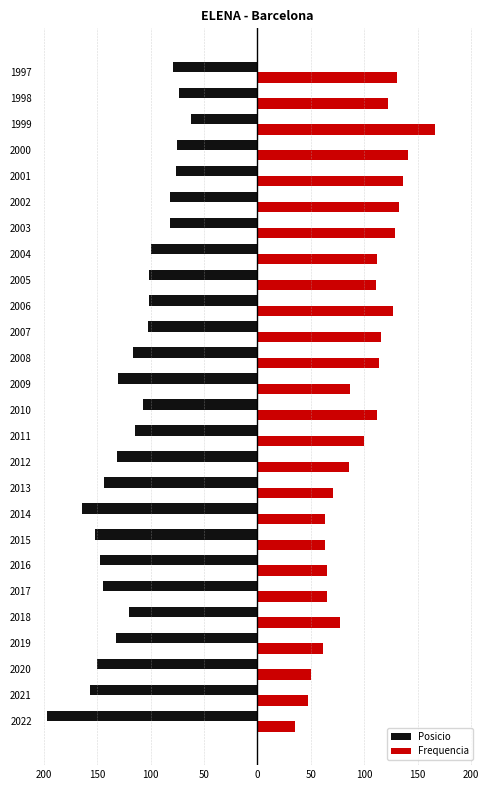

Which series has the largest total across all categories?

Frequencia